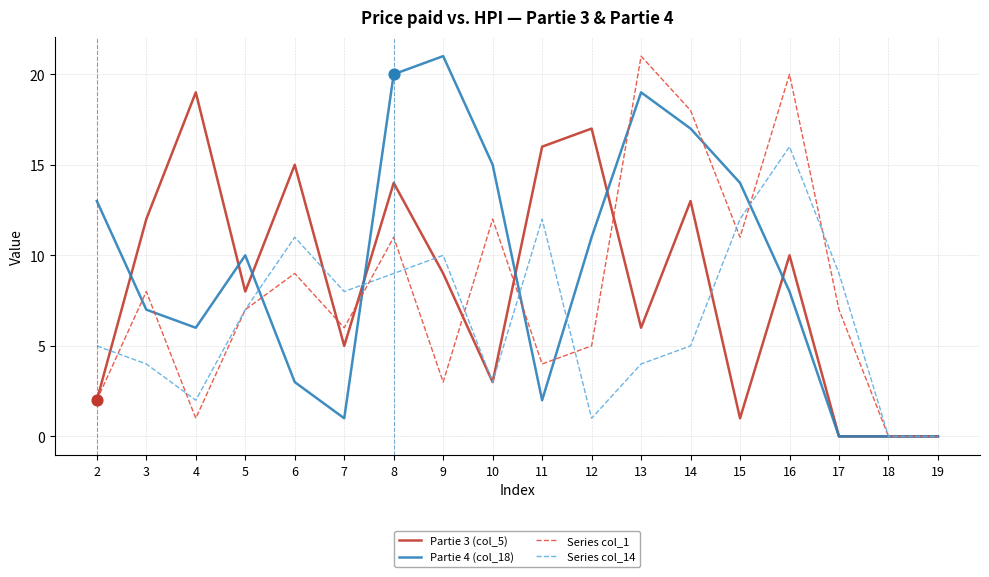

Which series has the largest total across all categories?

Partie 4 (col_18)